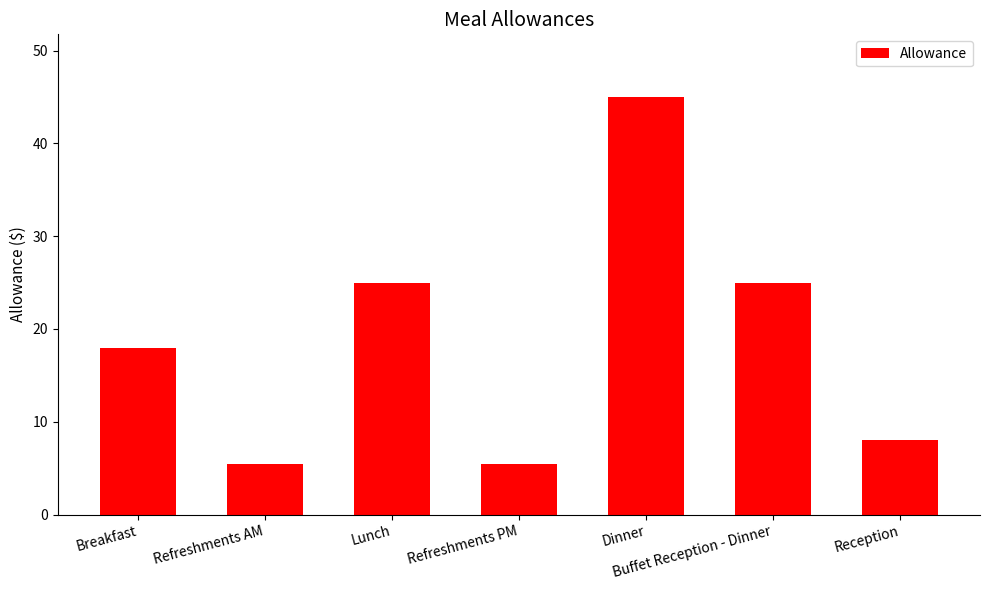

What is the sum of all values?

132.0